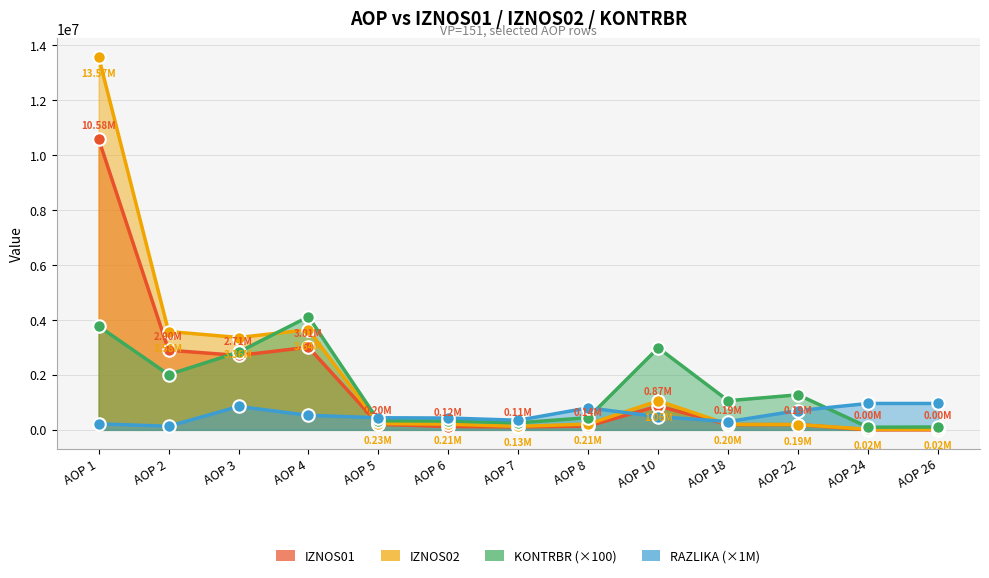

Where is the first local maximum for RAZLIKA (×1M)?

AOP 3